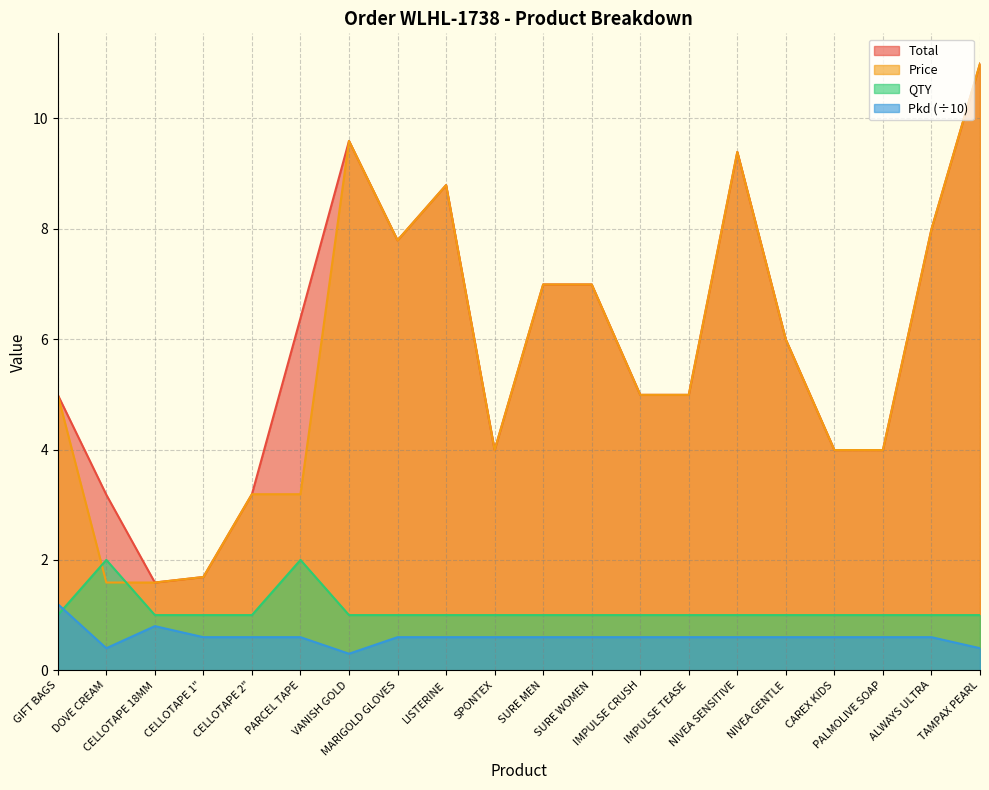

Where is the first local maximum for Pkd?

CELLOTAPE 18MM